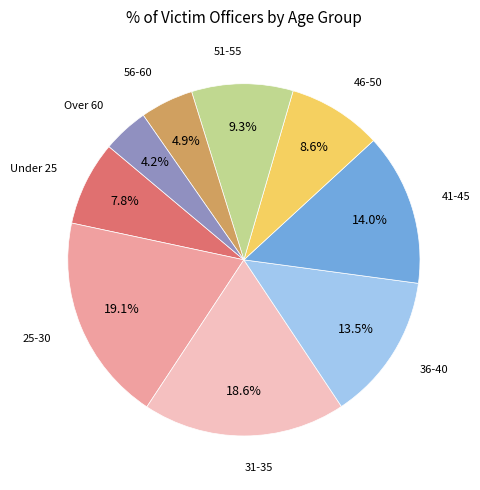

Count the number of slices in the pie.

9